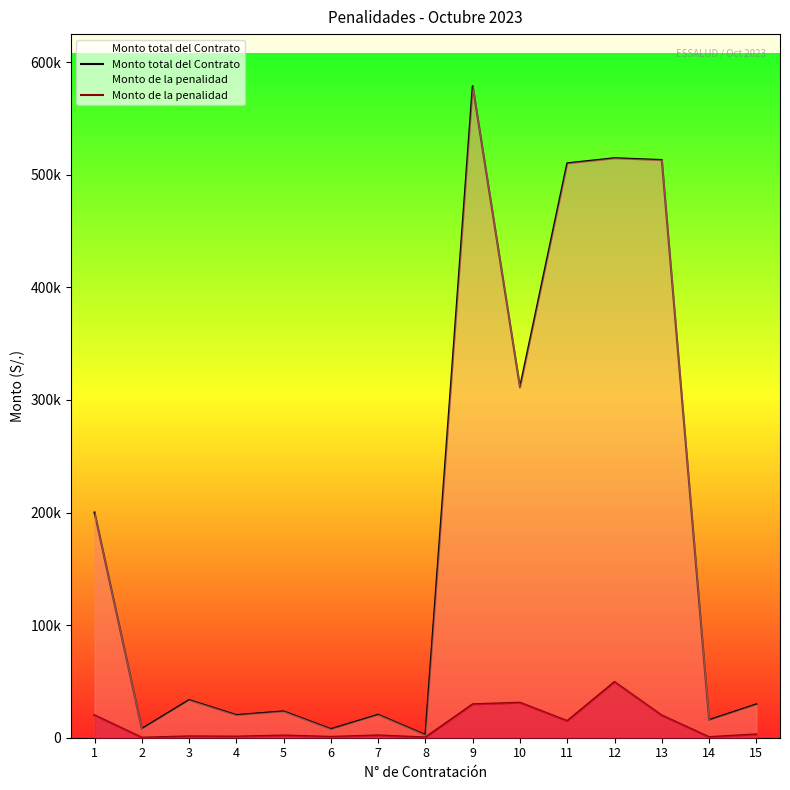

The Monto total del Contrato series shows 2400.0 at 8. True or false?

True